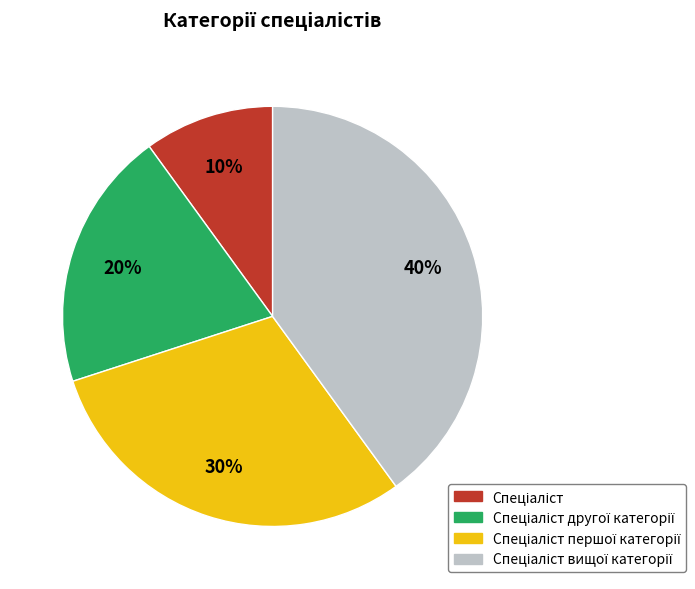

Is there a majority slice in this chart?

No